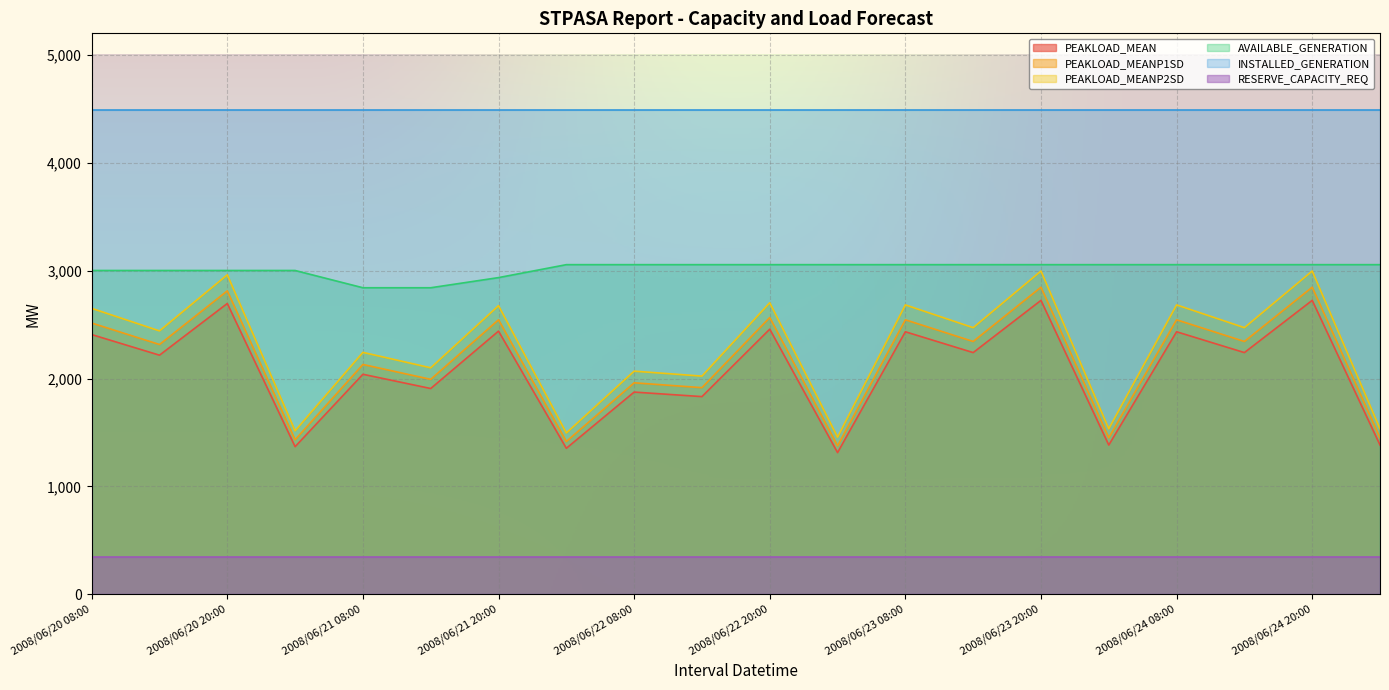

What is the approximate value of PEAKLOAD_MEANP2SD at 2008/06/20 08:00?

2651